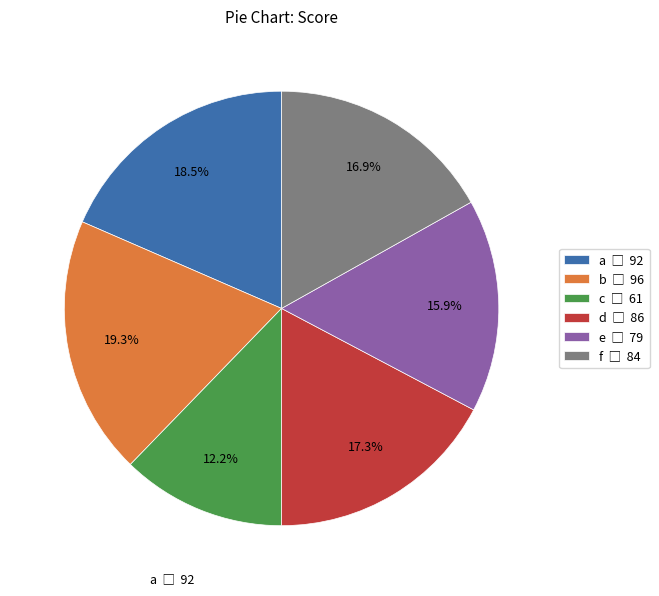

How many slices are in this pie chart?

6